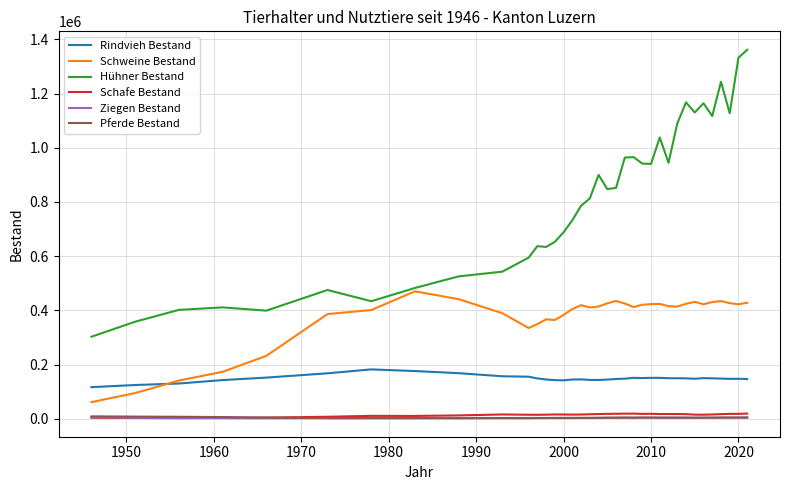

Which series has the widest spread of values?

Hühner Bestand